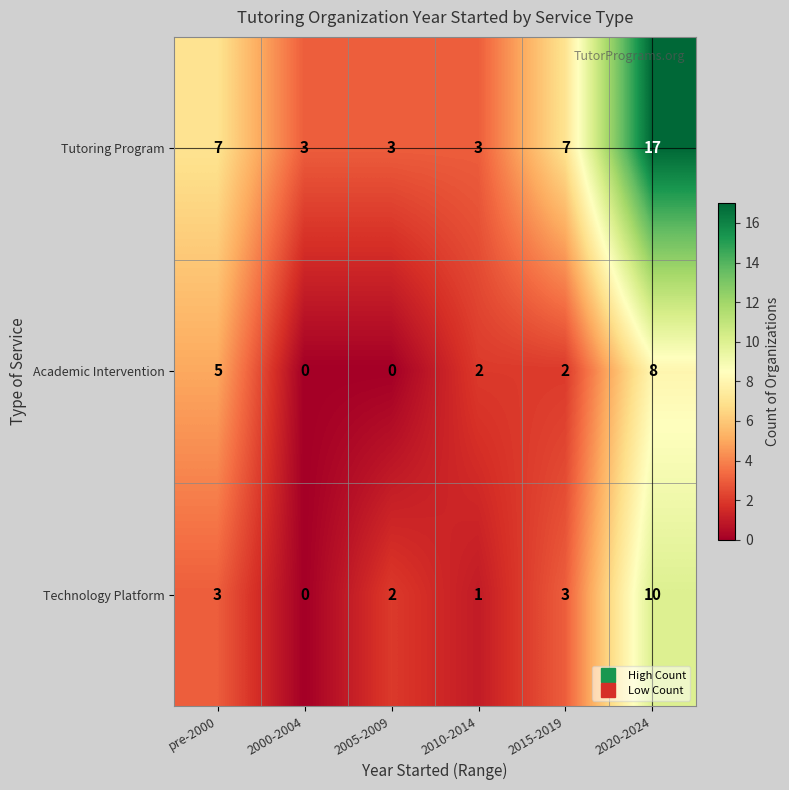

How many data points does each series have?

6